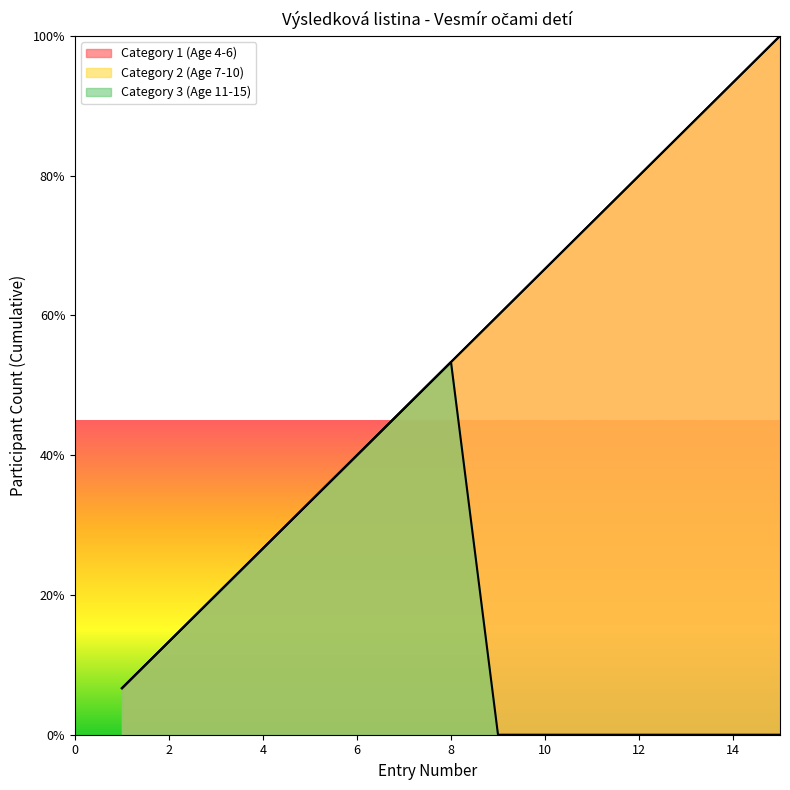

Rank the series at 1 from highest to lowest value.

Category 1 (Age 4-6), Category 2 (Age 7-10)